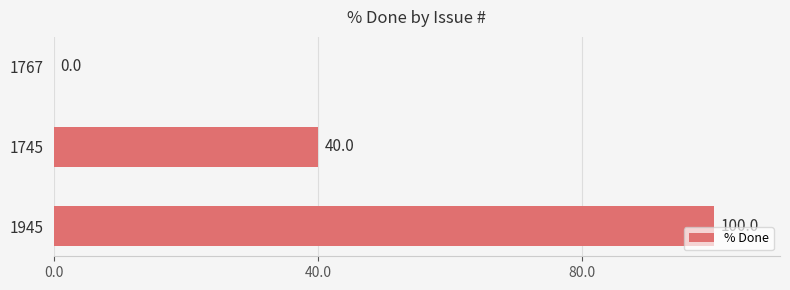

Is it true that the value at 1945 is 100?

True